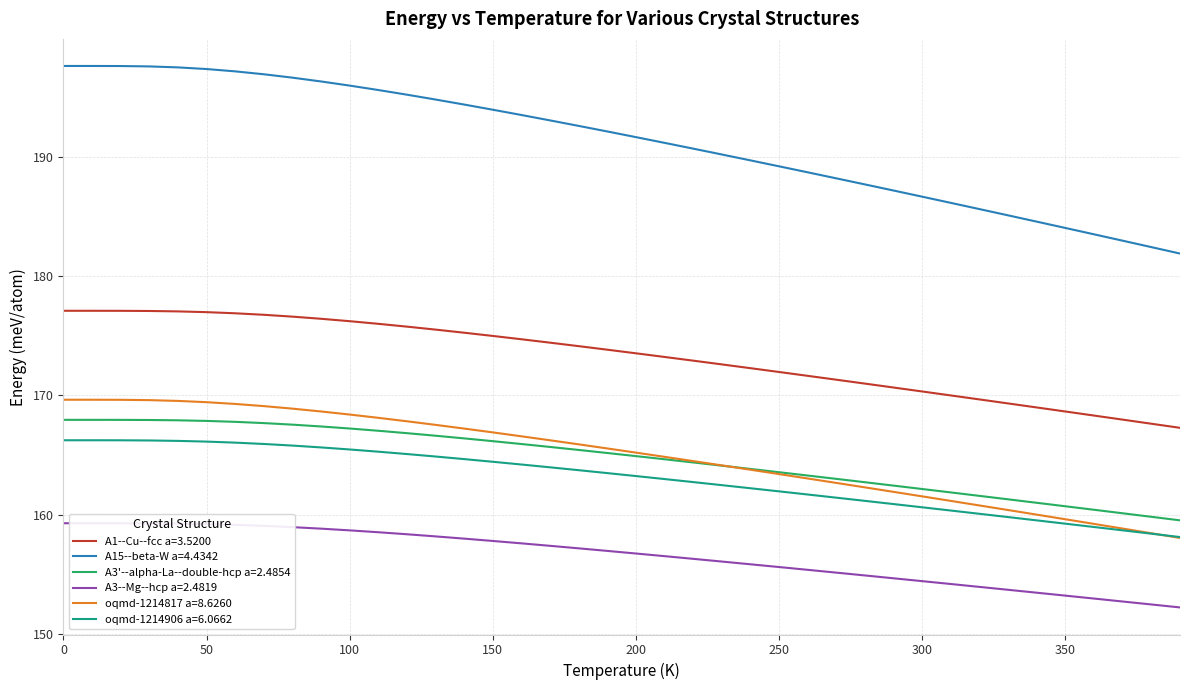

What is the difference between the second highest and minimum values in the A3--Mg--hcp a=2.4819 series?

7.1